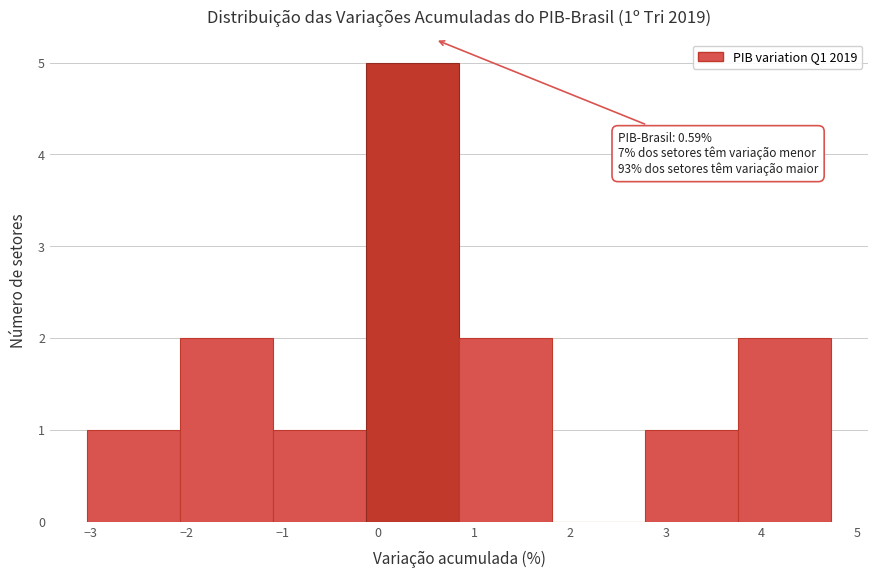

Which range on the x-axis has the tallest bar?

-0.1 to 0.8